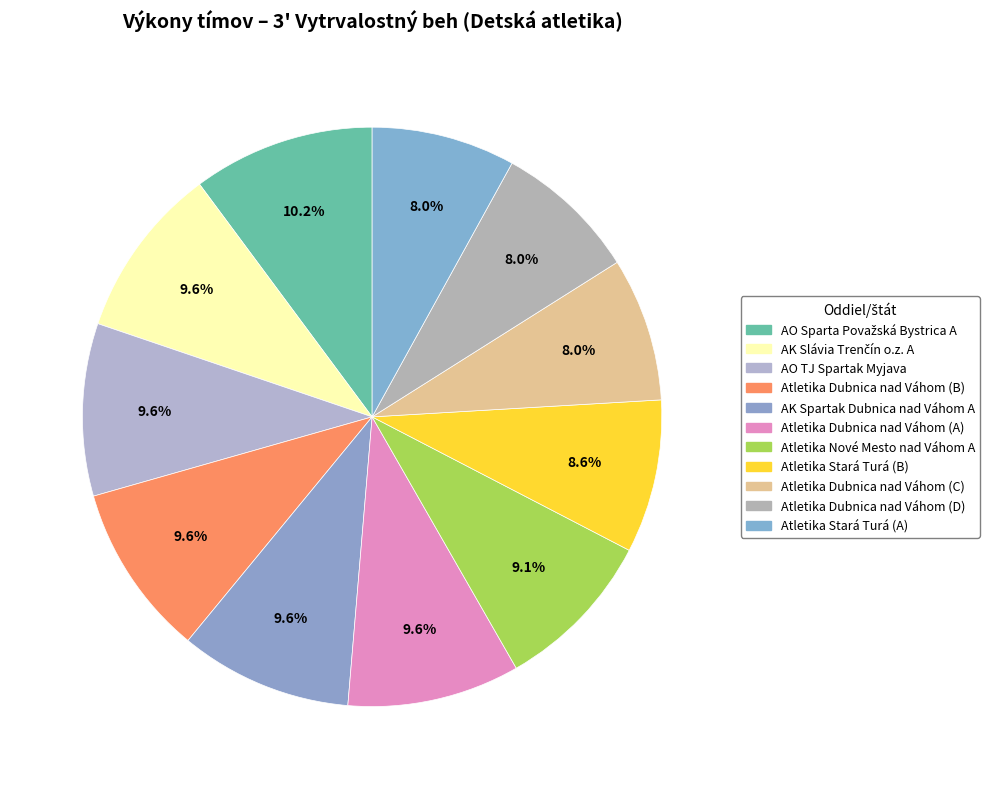

Which category has the smallest portion of the pie?

Atletika Dubnica nad Váhom (C)